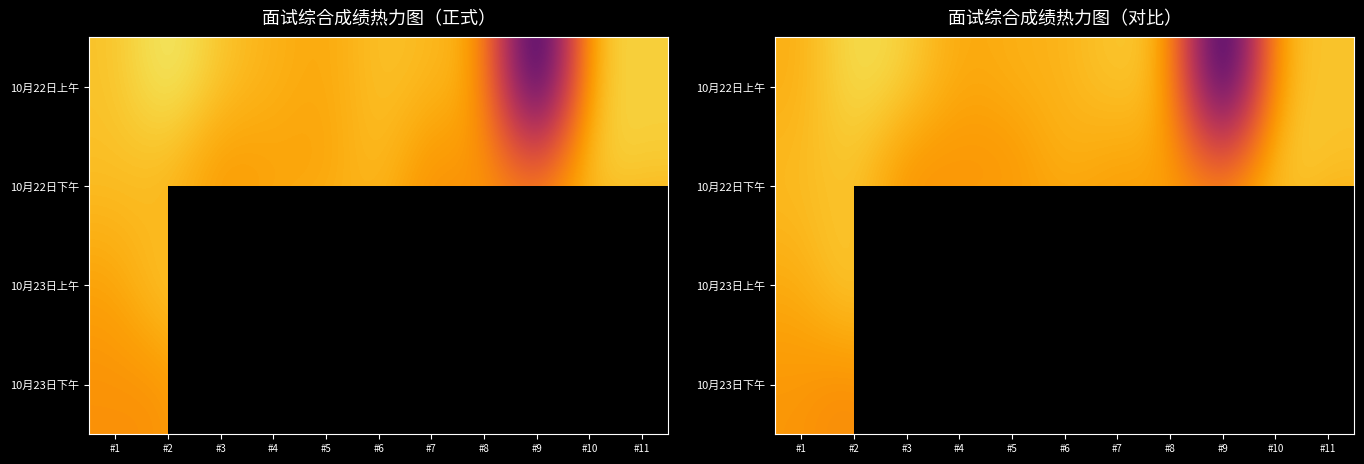

How many categories are shown in the chart?

11